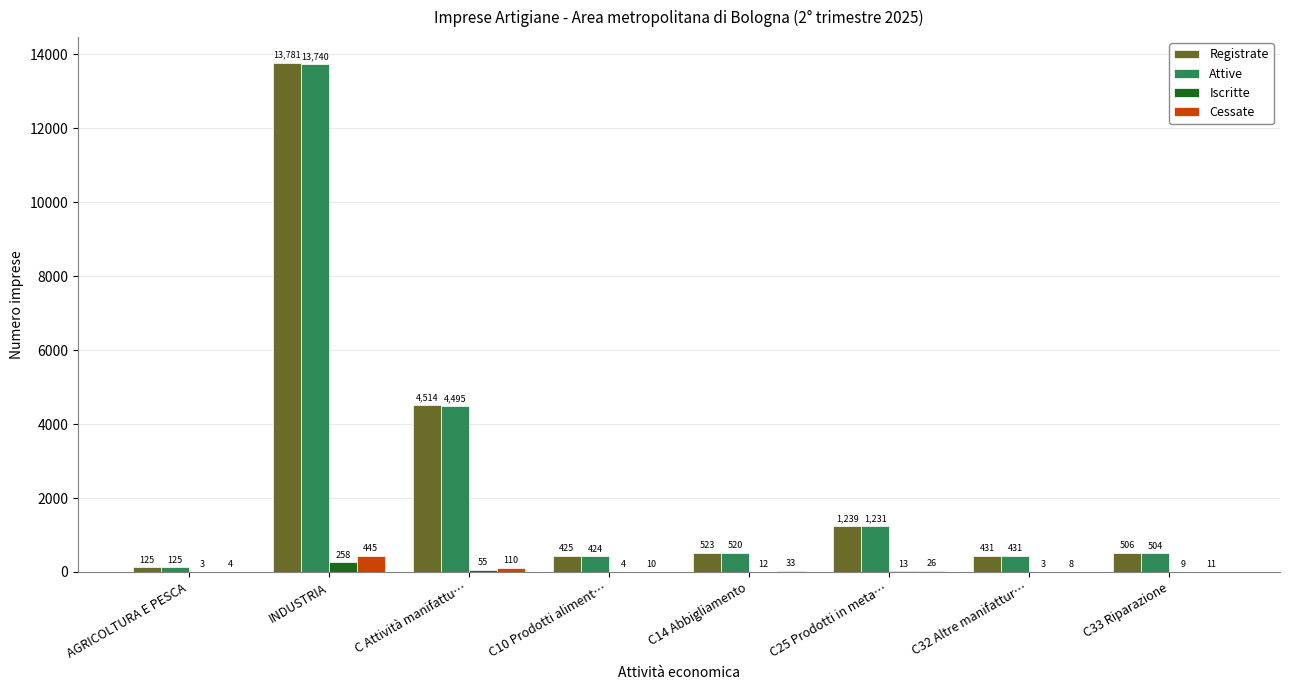

What is the sum of the Iscritte values at C10 Prodotti aliment… and C Attività manifattu…?

59